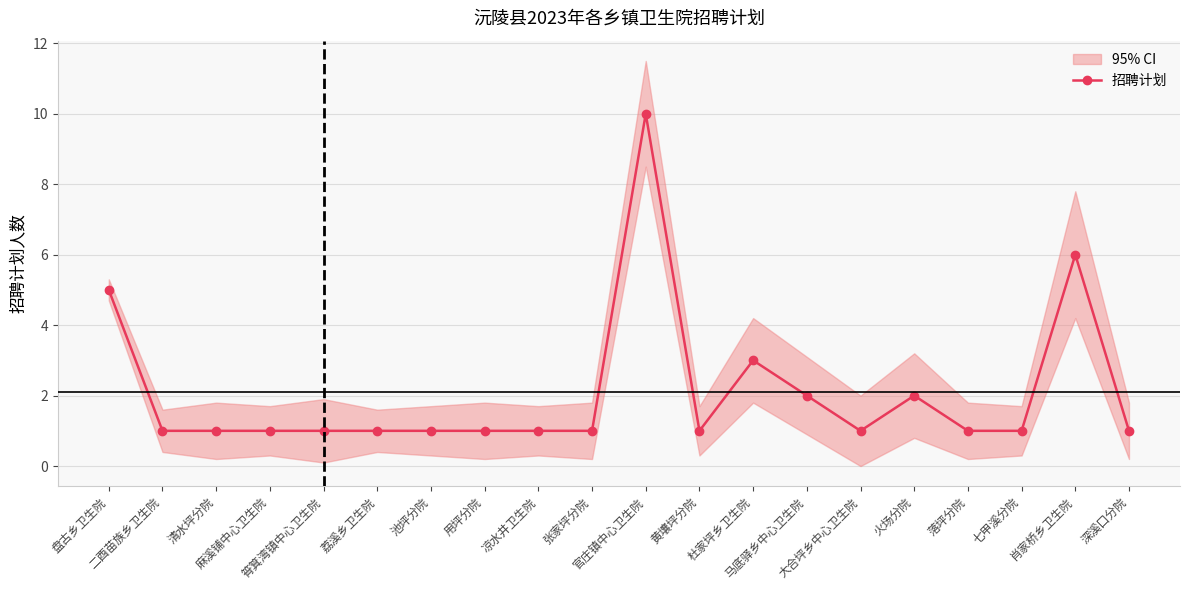

Reading left to right, what are all the values shown in this chart?

5	1	1	1	1	1	1	1	1	1	10	1	3	2	1	2	1	1	6	1